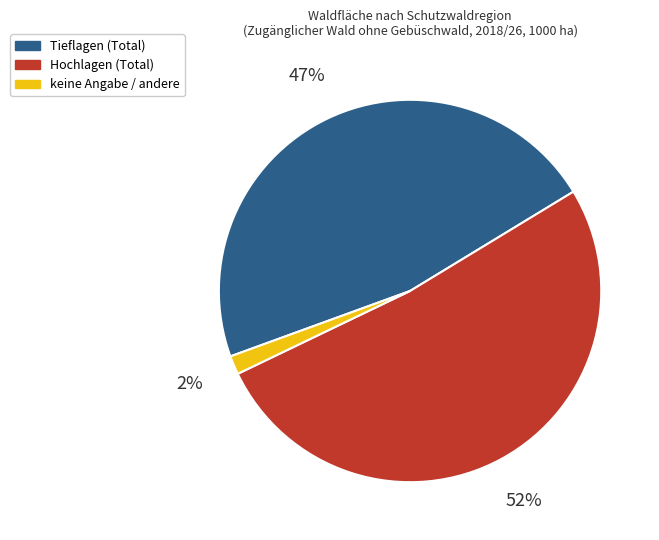

To the nearest percent, what is the average slice percentage?

33%